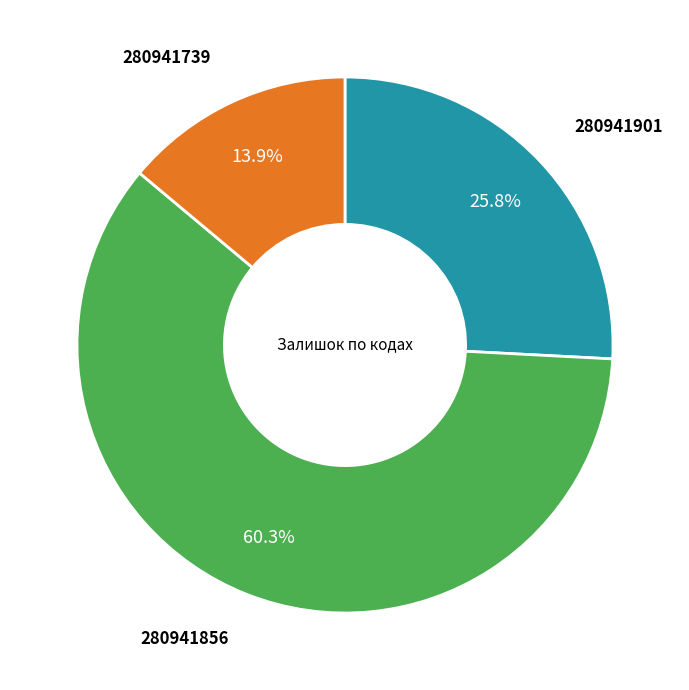

Which category has the biggest portion of the pie?

280941856